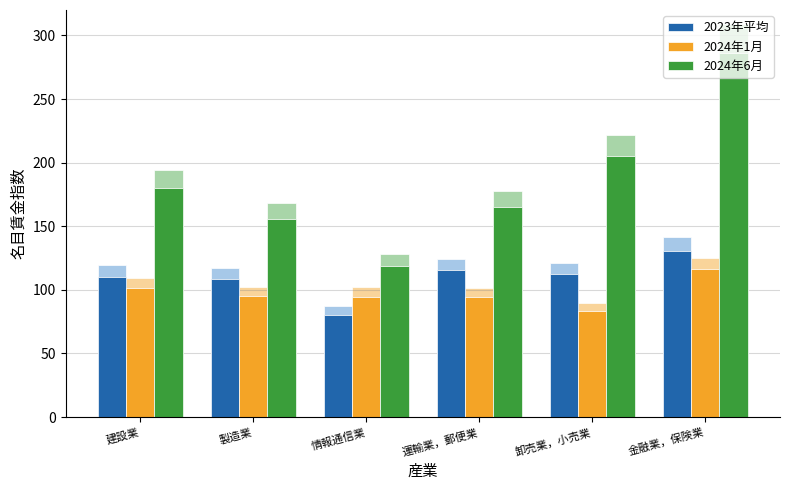

True or false: 2023年平均 has a value of 170.6 at 運輸業，郵便業.

False